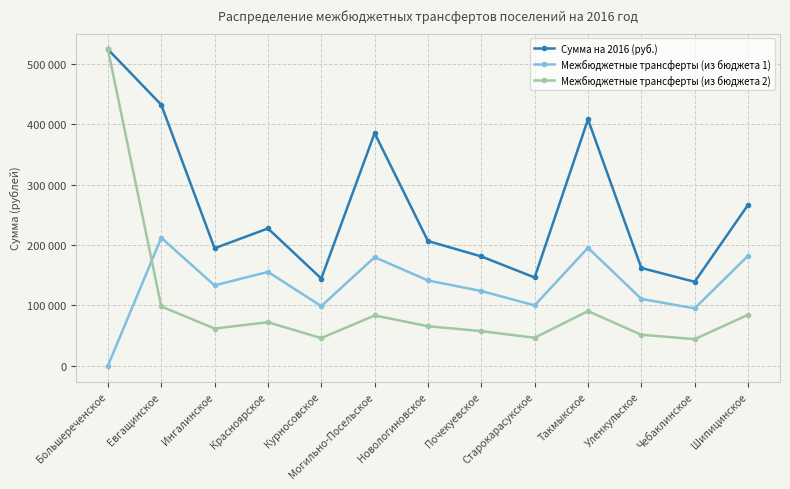

Is the value of Сумма на 2016 (руб.) at Шипицинское greater than the value of Межбюджетные трансферты (из бюджета 2) at Чебаклинское?

Yes